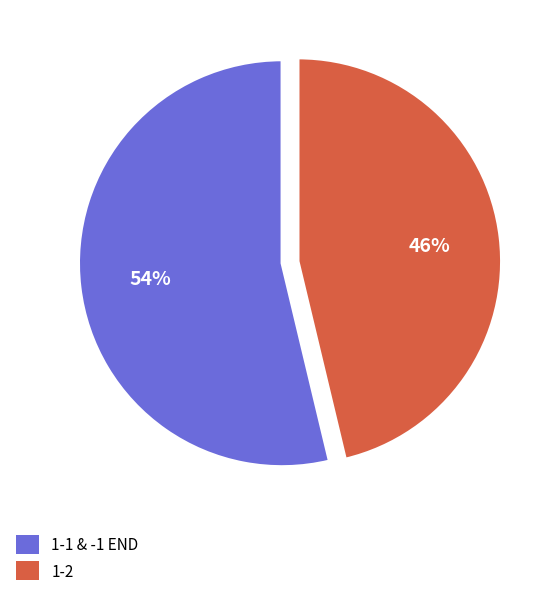

To the nearest percent, what is the average slice percentage?

50%